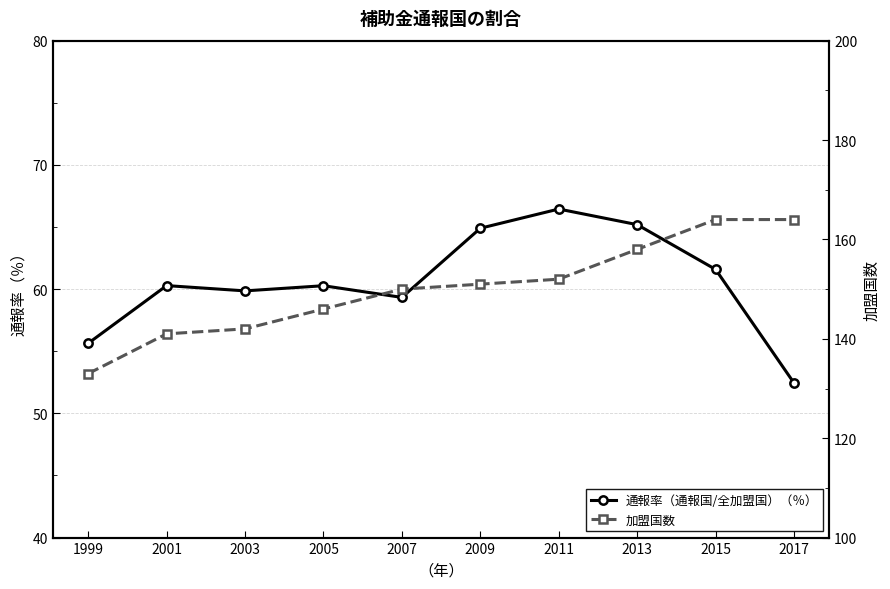

How many interior local peaks does the 通報率（通報国/全加盟国）（％） series have?

3